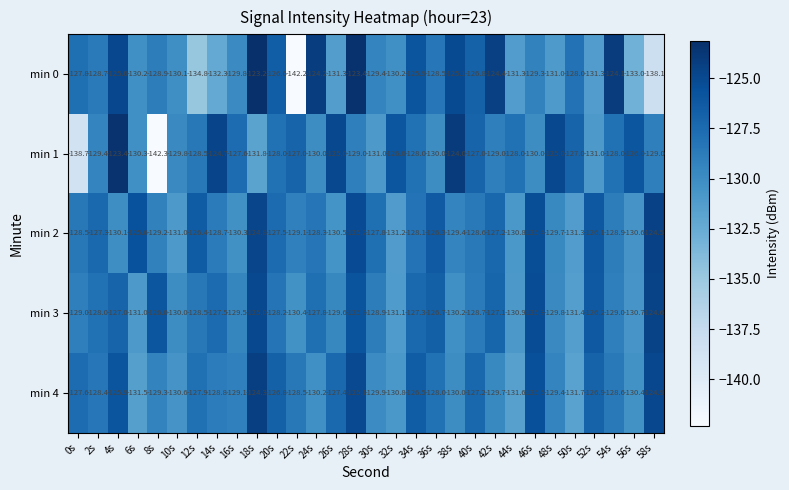

At 16s, list the series in order from smallest to largest.

min 2, min 0, min 3, min 4, min 1